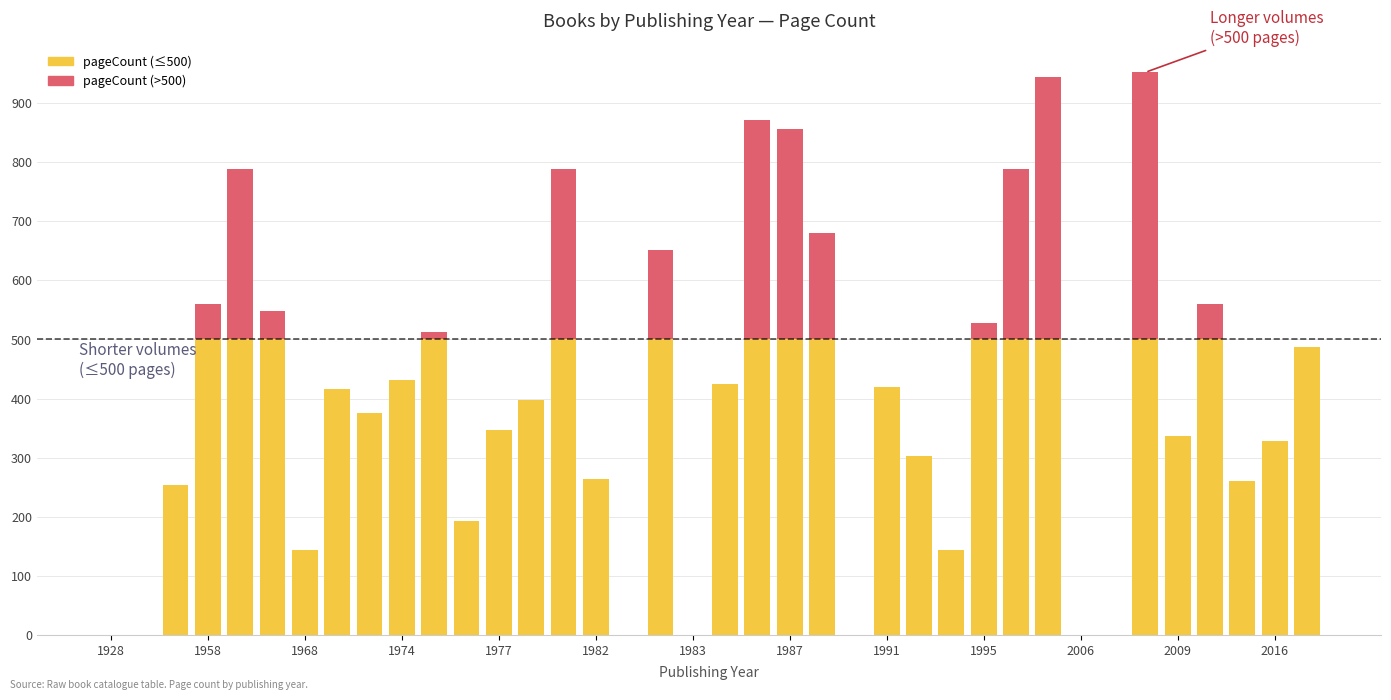

The chart shows a value of 0 at 1983. True or false?

True